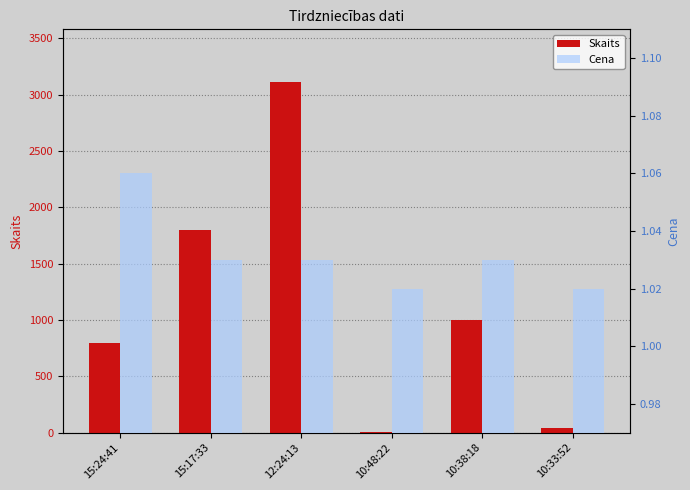

Where is Cena nearest to the value 1?

10:48:22